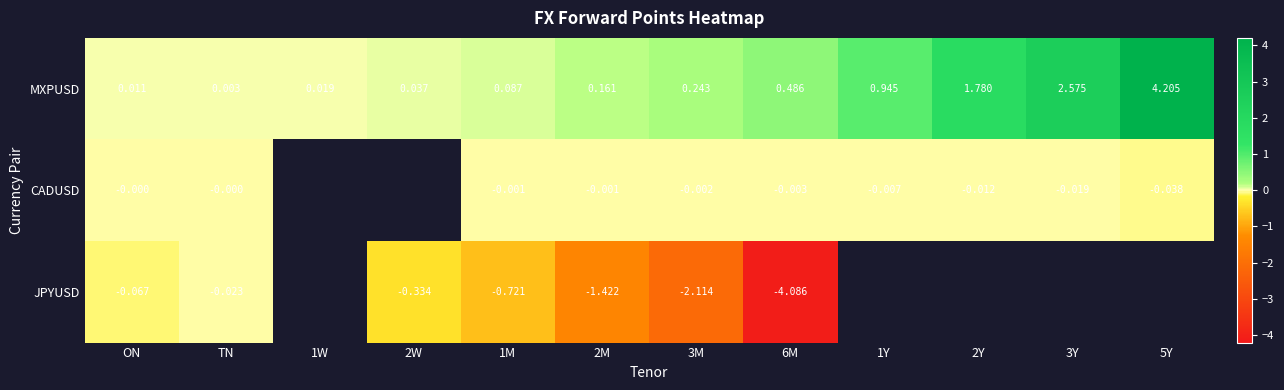

Rank the series at ON from highest to lowest value.

MXPUSD, CADUSD, JPYUSD